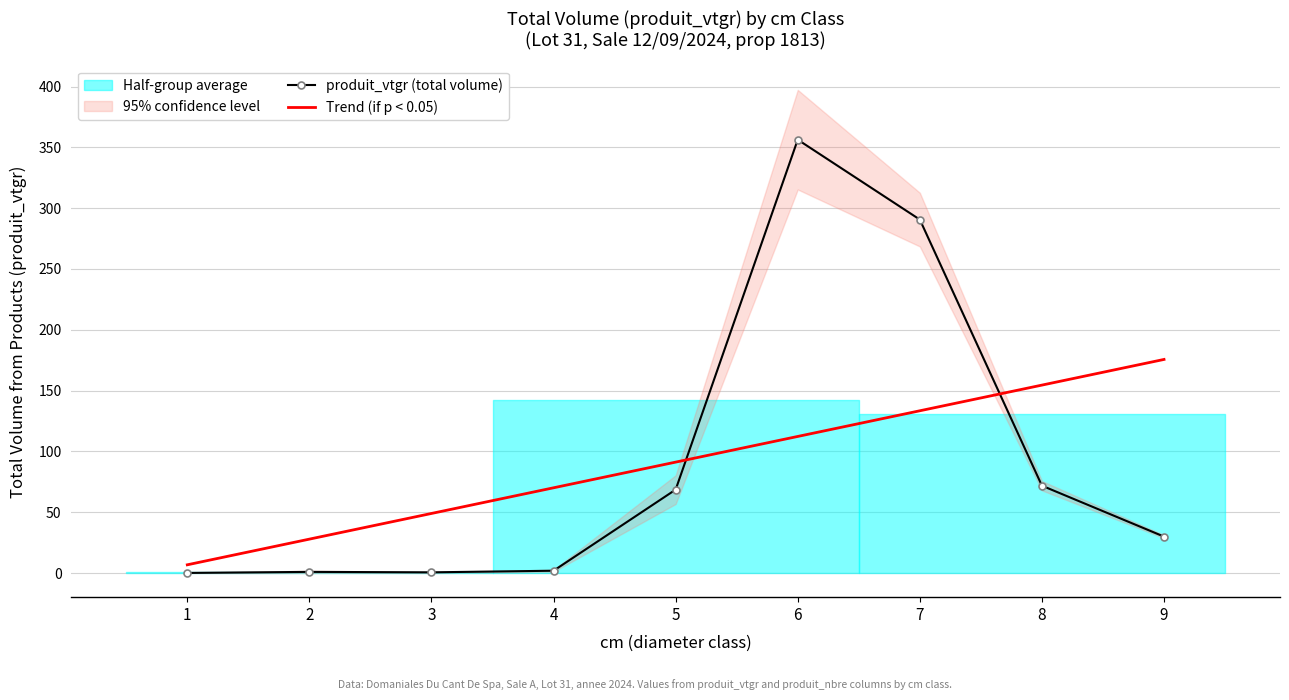

Rank the series by their maximum value, from lowest to highest.

Trend (if p < 0.05), produit_vtgr (total volume)